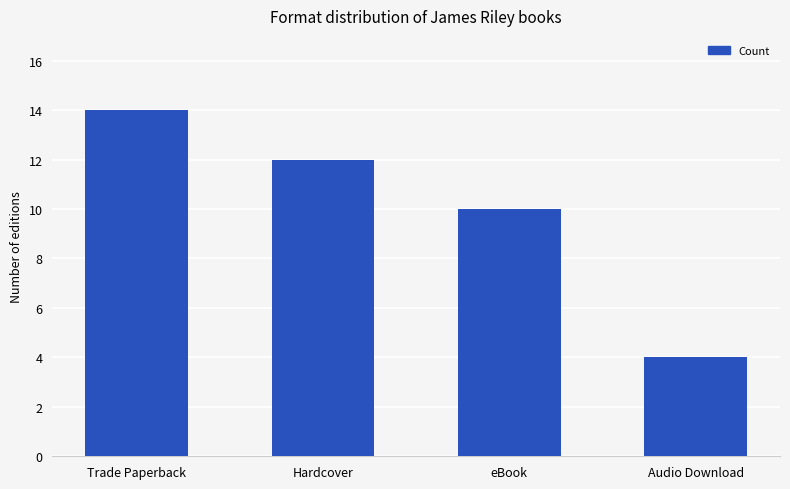

Which has a higher value, Trade Paperback or Hardcover?

Trade Paperback